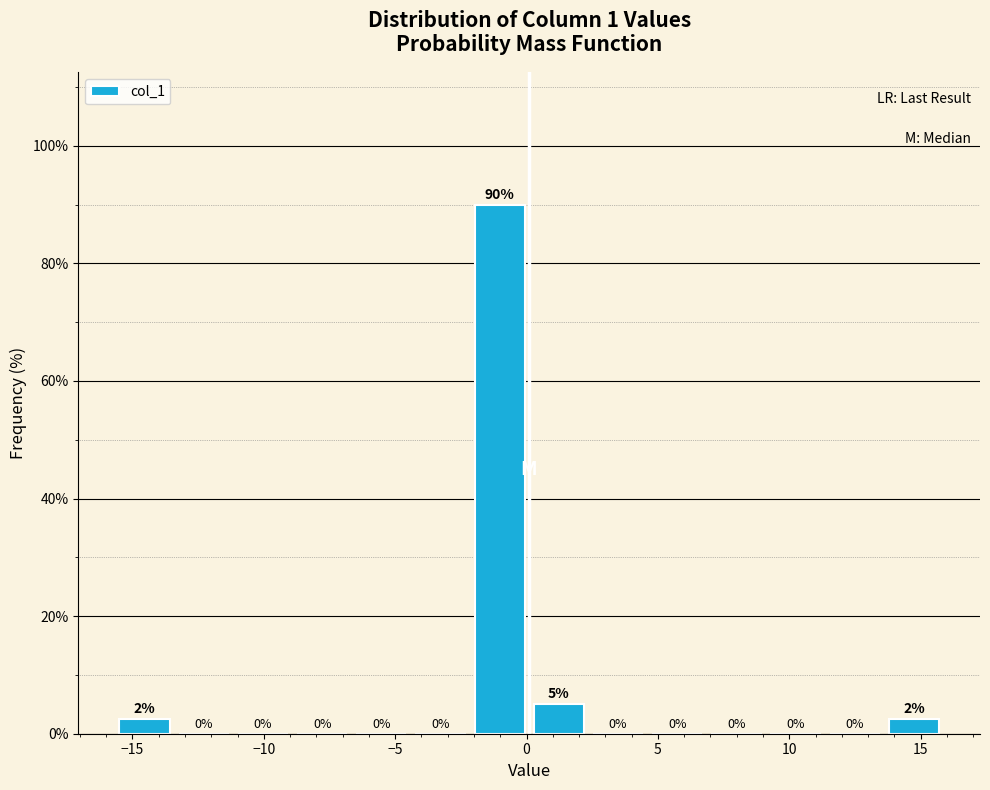

Which range on the x-axis has the tallest bar?

-2.0 to 0.0